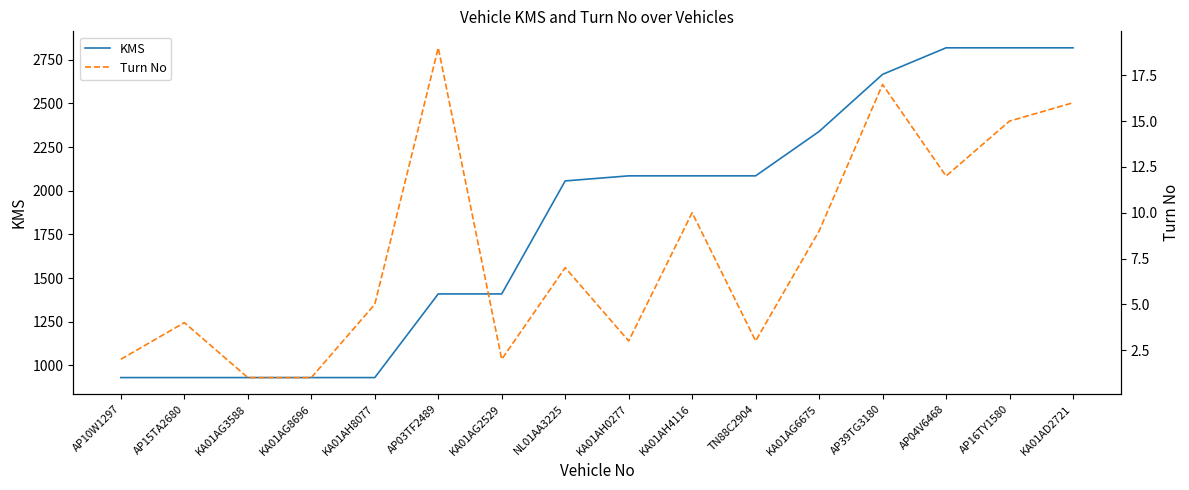

At which label is Turn No closest to 10?

KA01AH4116